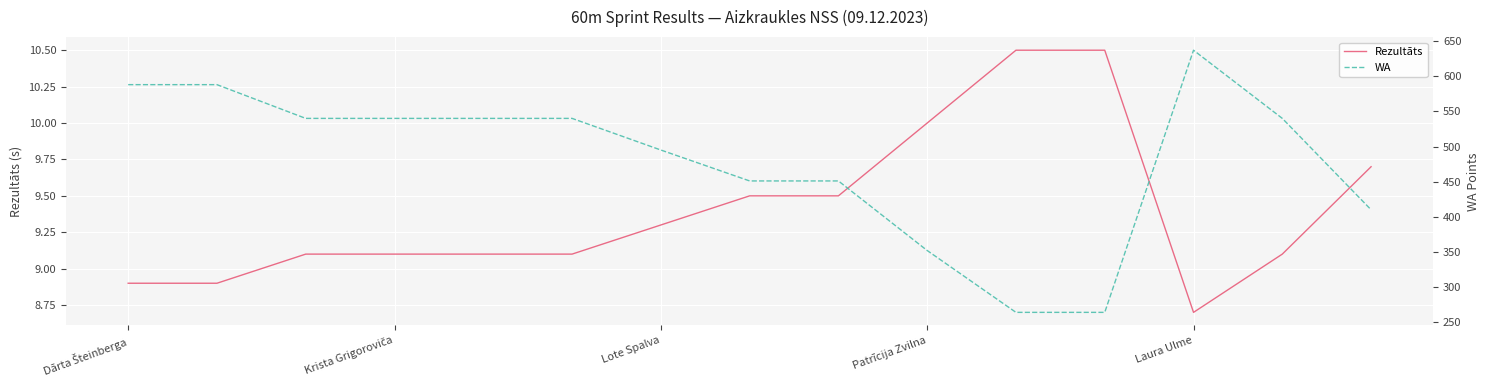

What is the average value of the WA series?

480.0